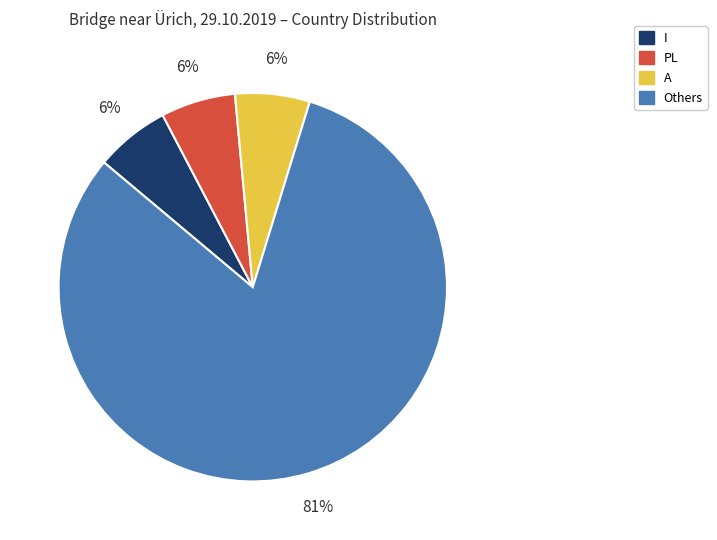

Is there a majority slice in this chart?

Yes